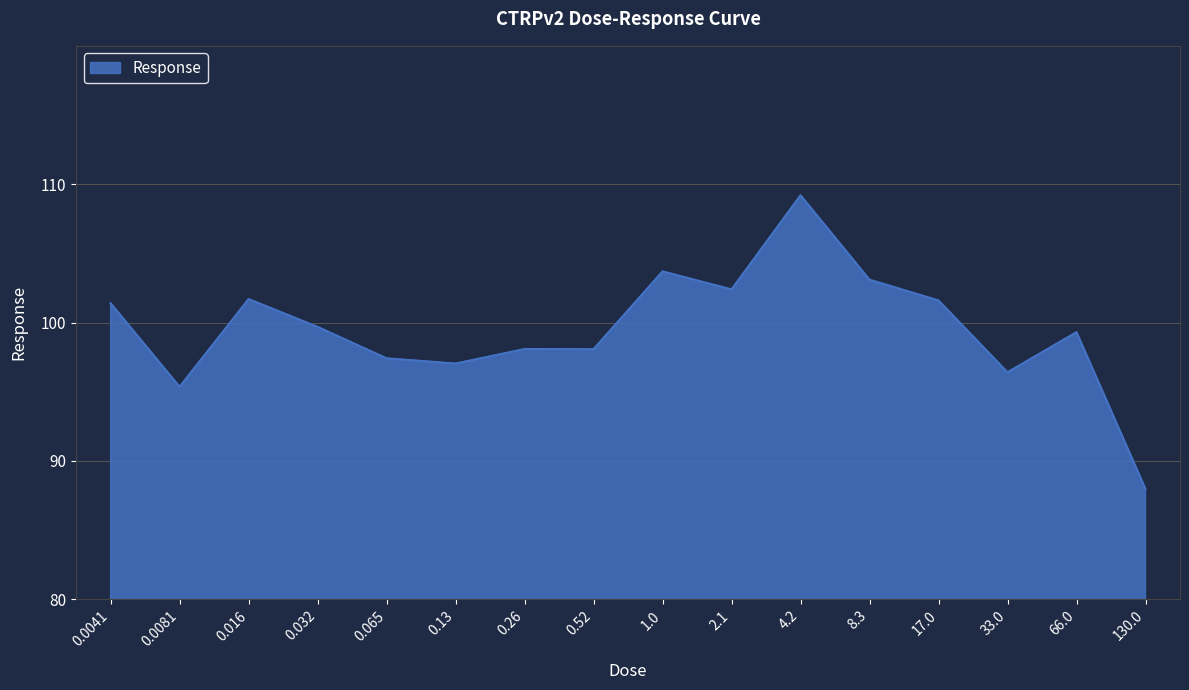

What is the approximate value at 4.2?

109.2